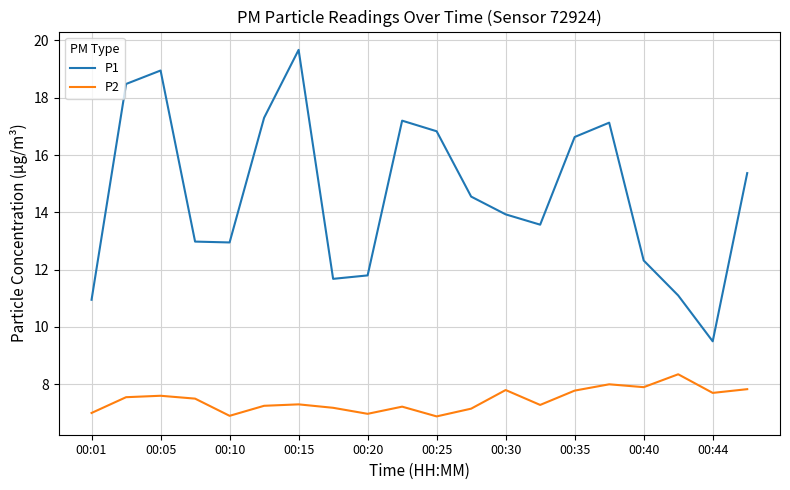

Which series has the largest total across all categories?

P1